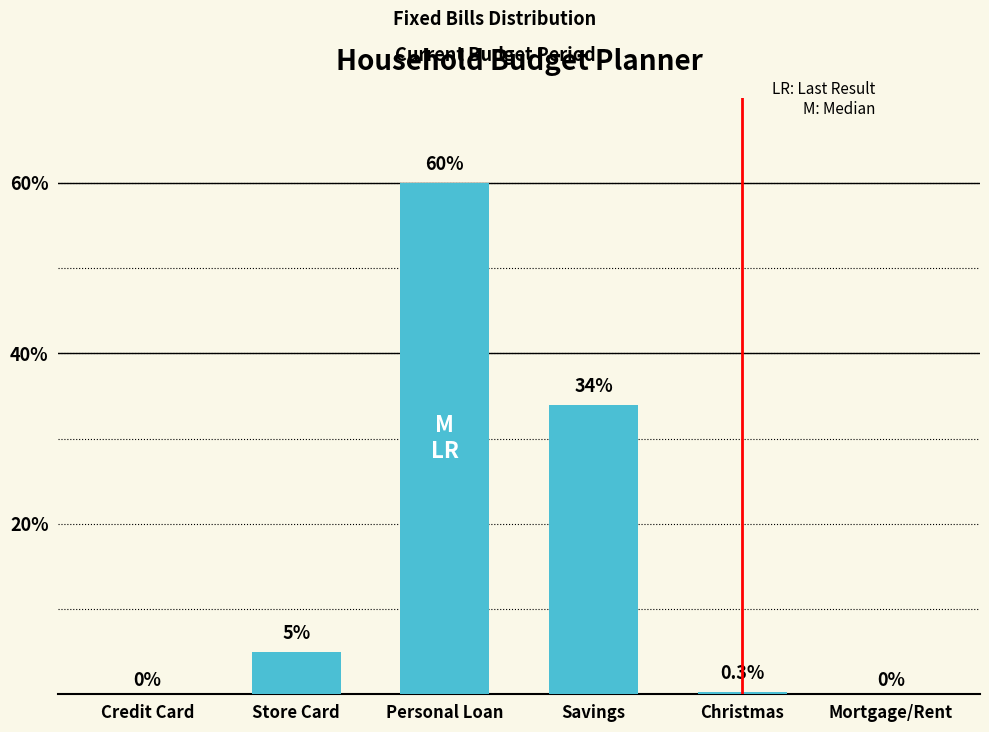

Which category has the highest value across all series?

Personal Loan